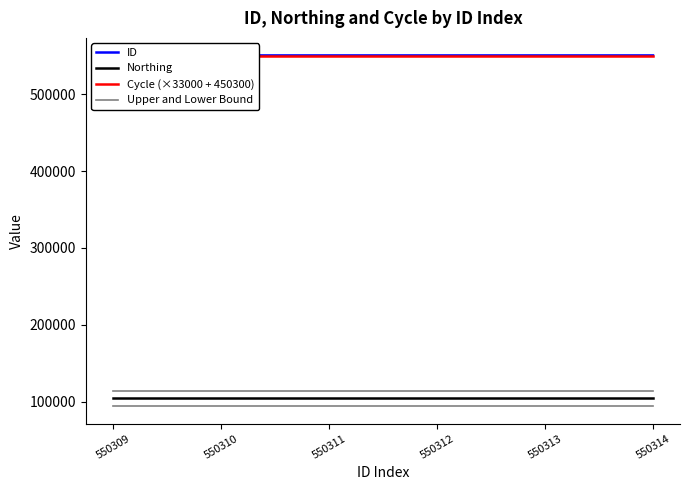

Which has a higher value, 550312 or 550314?

550312